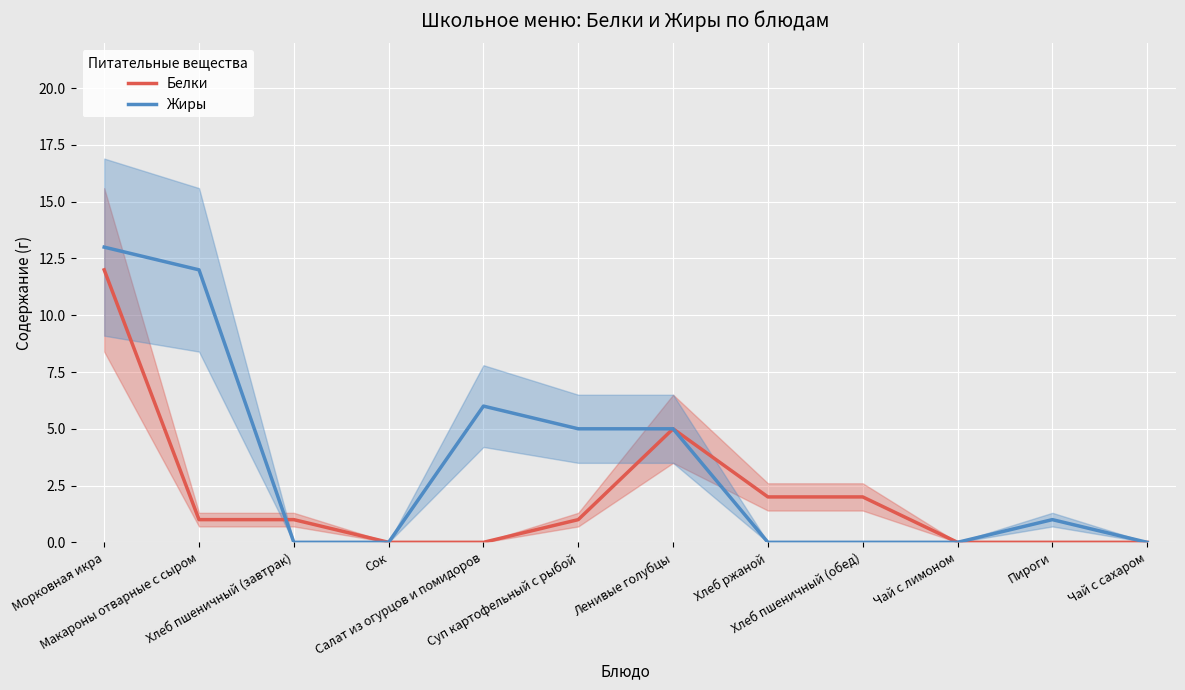

At which category is the sum across all series the highest?

Морковная икра